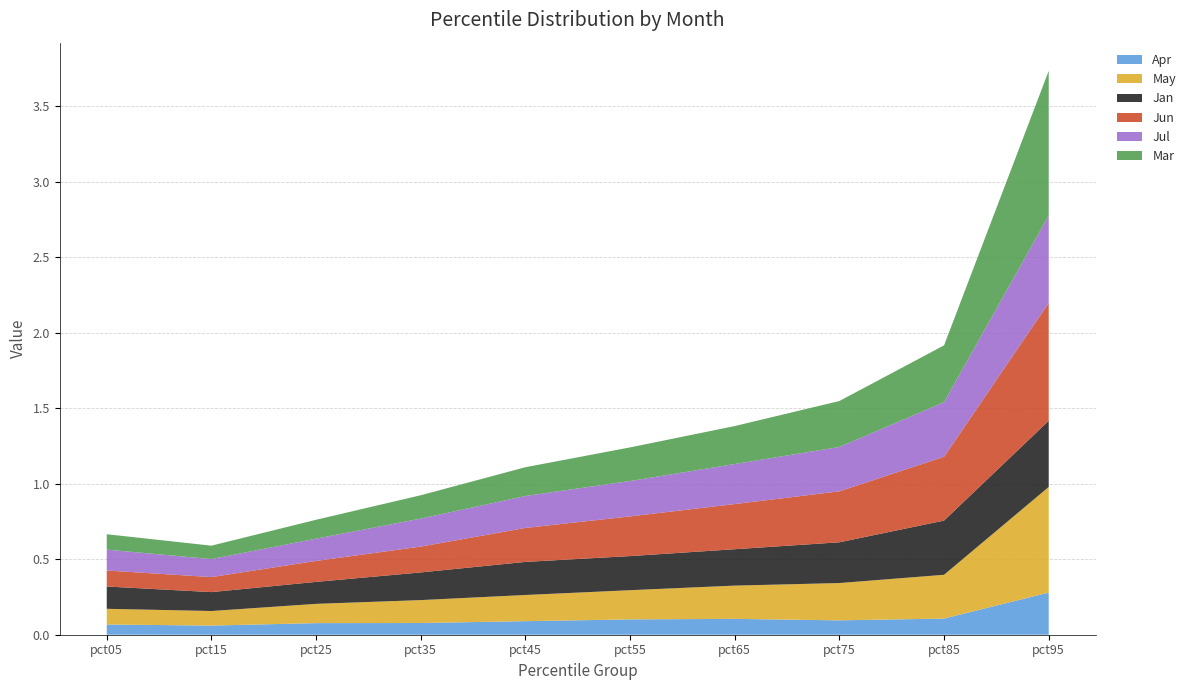

Reading left to right, extract all data points from this chart.

Jan: pct05=0.1	pct15=0.1	pct25=0.1	pct35=0.2	pct45=0.2	pct55=0.2	pct65=0.2	pct75=0.3	pct85=0.4	pct95=0.4
Mar: pct05=0.1	pct15=0.1	pct25=0.1	pct35=0.2	pct45=0.2	pct55=0.2	pct65=0.3	pct75=0.3	pct85=0.4	pct95=1.0
Apr: pct05=0.1	pct15=0.1	pct25=0.1	pct35=0.1	pct45=0.1	pct55=0.1	pct65=0.1	pct75=0.1	pct85=0.1	pct95=0.3
May: pct05=0.1	pct15=0.1	pct25=0.1	pct35=0.2	pct45=0.2	pct55=0.2	pct65=0.2	pct75=0.2	pct85=0.3	pct95=0.7
Jun: pct05=0.1	pct15=0.1	pct25=0.1	pct35=0.2	pct45=0.2	pct55=0.3	pct65=0.3	pct75=0.3	pct85=0.4	pct95=0.8
Jul: pct05=0.1	pct15=0.1	pct25=0.1	pct35=0.2	pct45=0.2	pct55=0.2	pct65=0.3	pct75=0.3	pct85=0.4	pct95=0.6